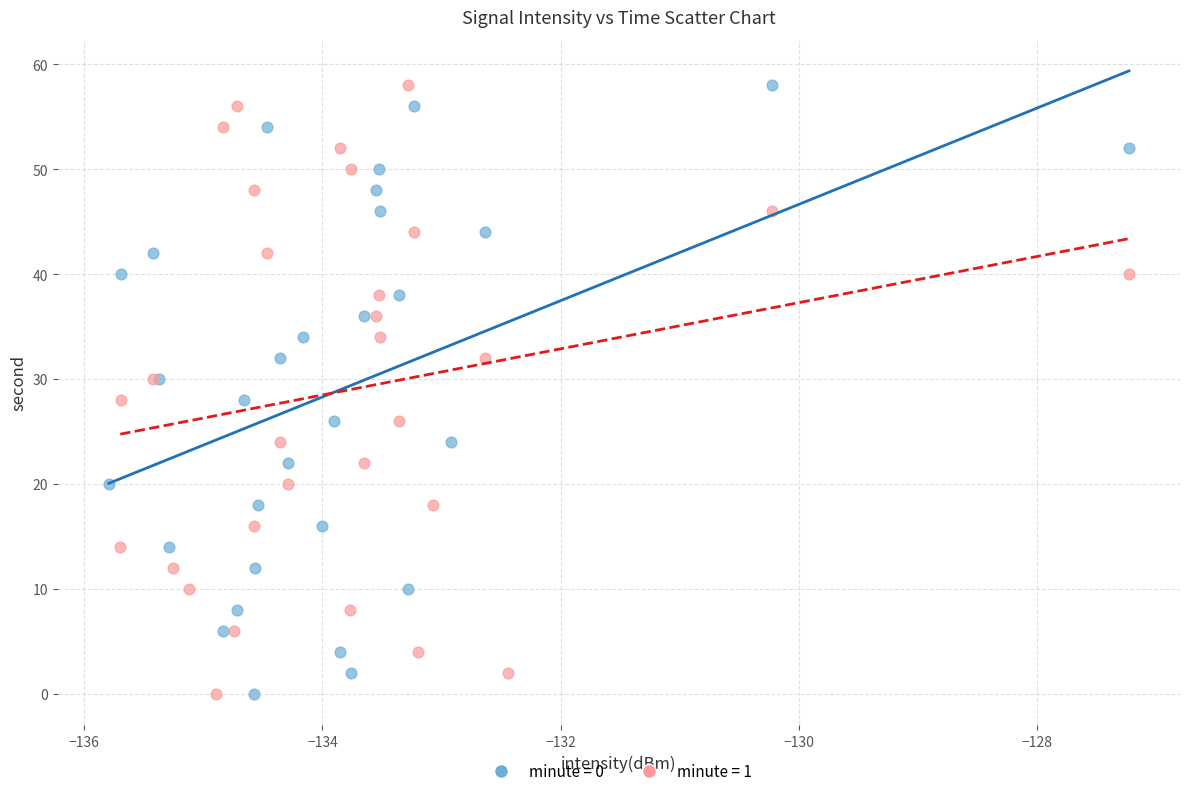

What are all the series names shown in the legend?

minute = 0, minute = 1